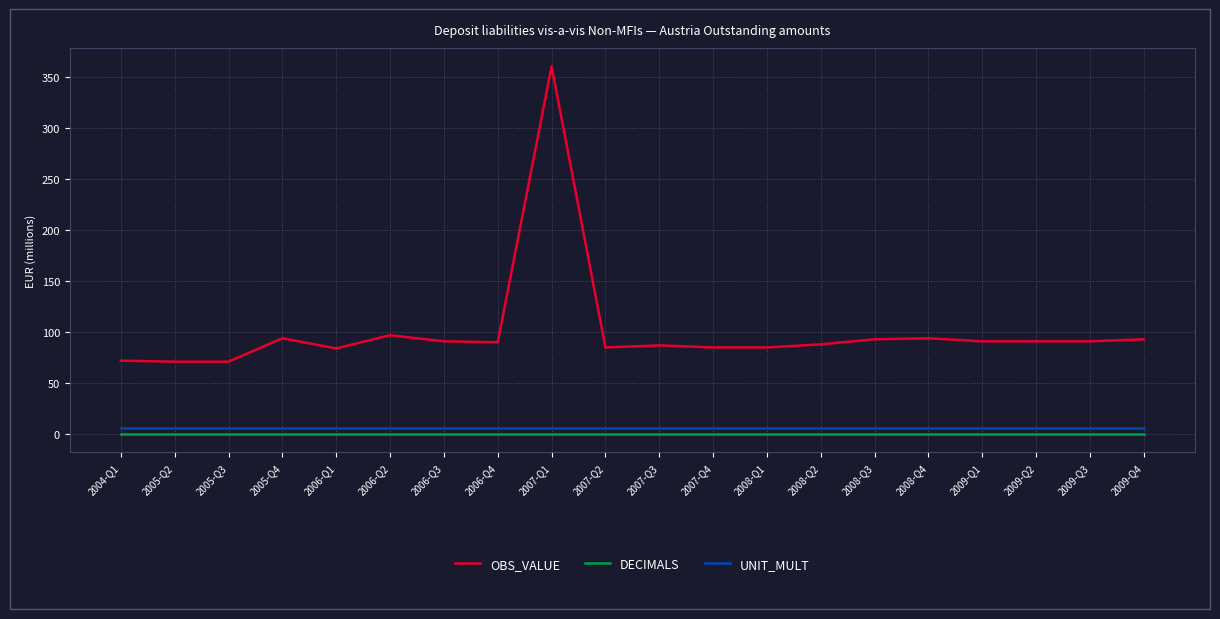

Which series has the largest range (max minus min)?

OBS_VALUE